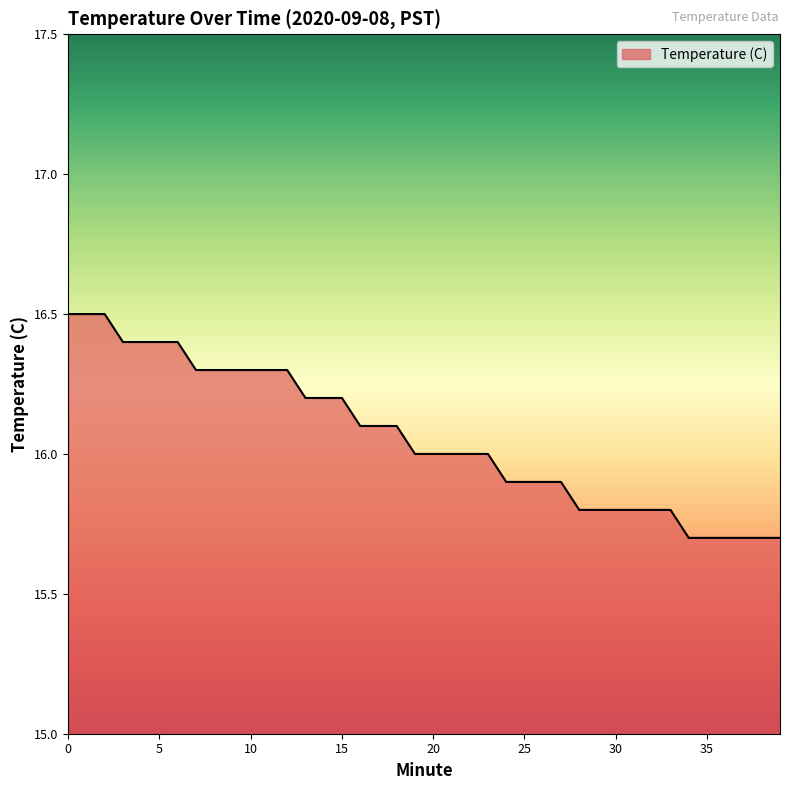

What is the sum of all values?

642.4